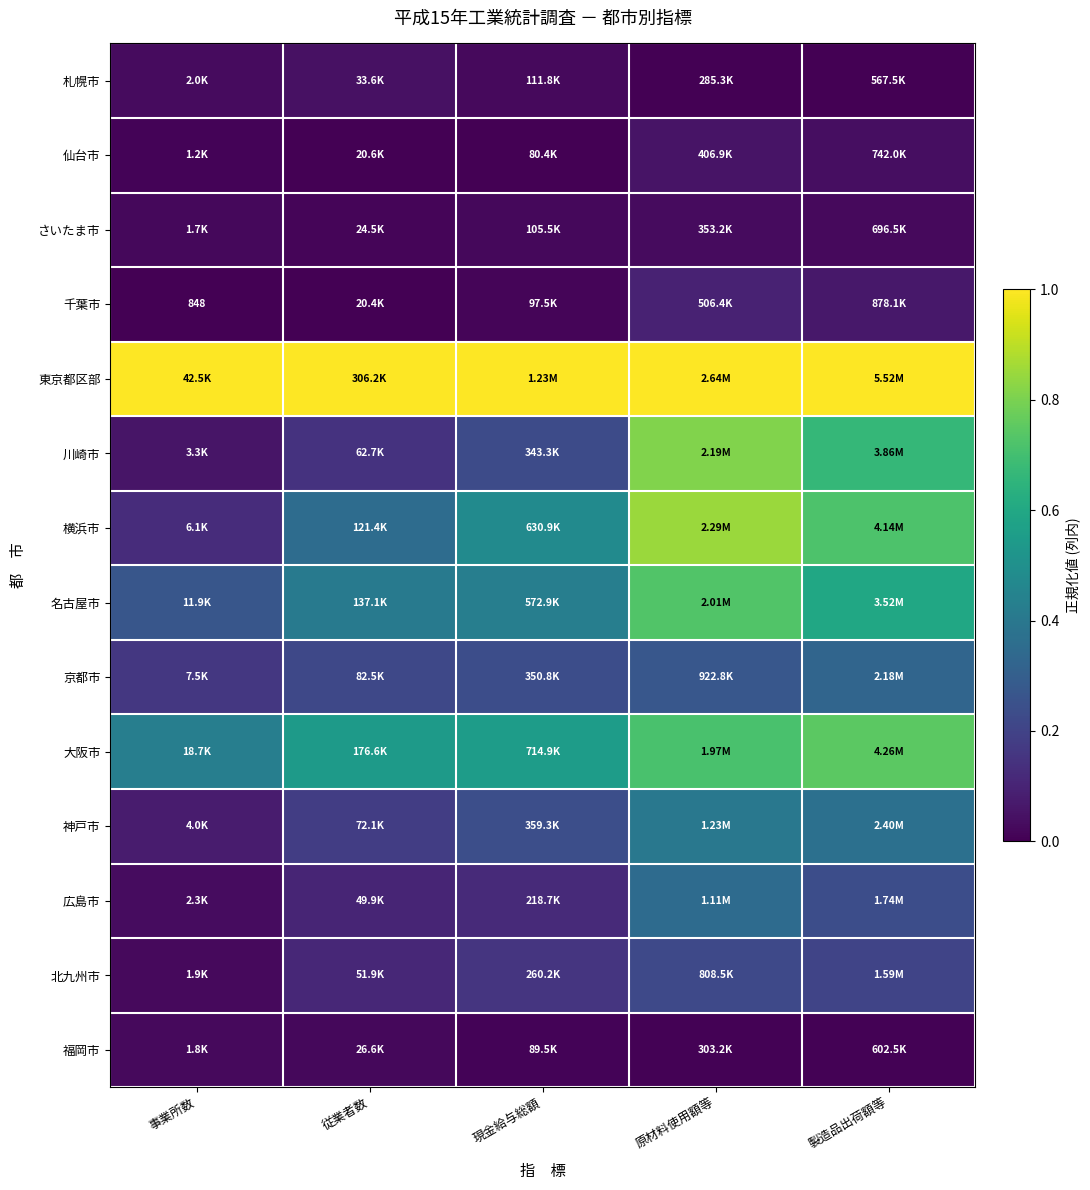

What is the difference between the 仙台市 values at 原材料使用額等 and 現金給与総額?

0.1